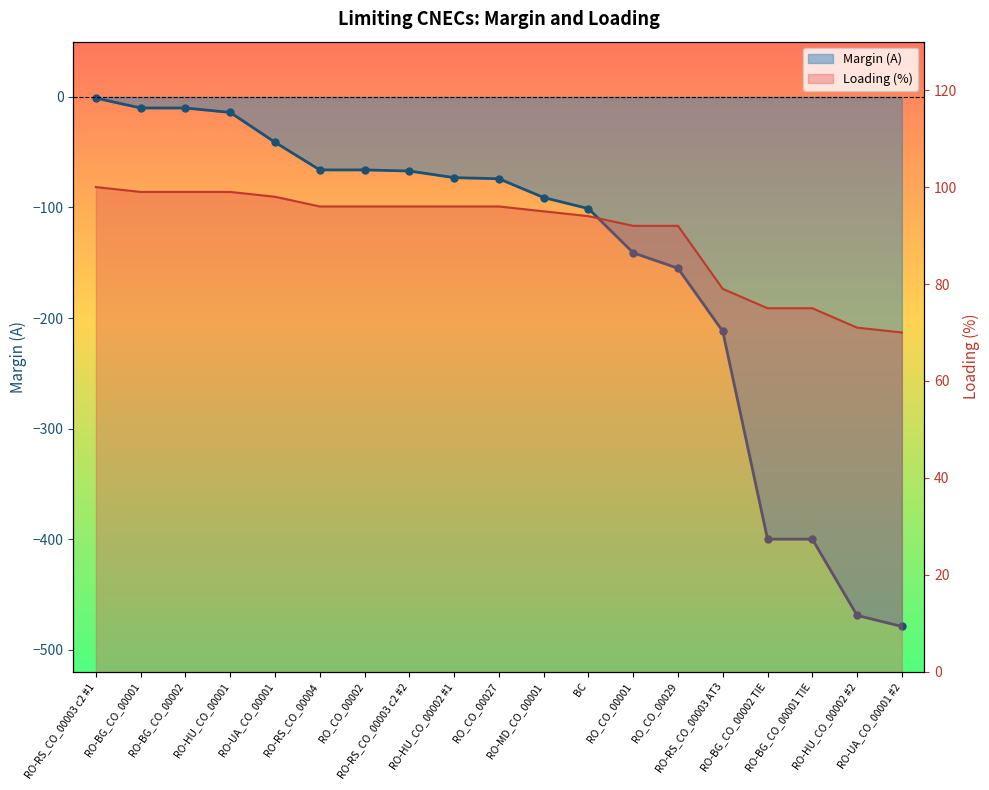

Is the value of Margin (A) at RO-BG_CO_00002 greater than the value of Loading (%) at RO-RS_CO_00003 c2 #2?

No